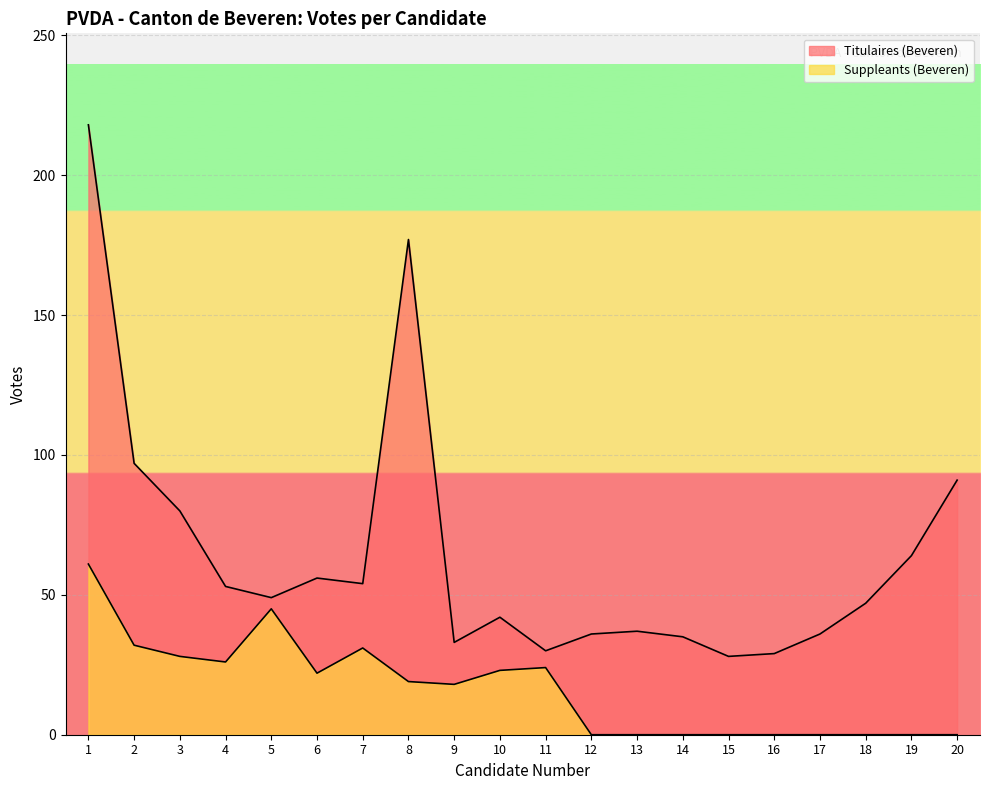

Reading left to right, what are all the values shown in this chart?

Titulaires (Beveren): 218	97	80	53	49	56	54	177	33	42	30	36	37	35	28	29	36	47	64	91
Suppleants (Beveren): 61	32	28	26	45	22	31	19	18	23	24	0	0	0	0	0	0	0	0	0